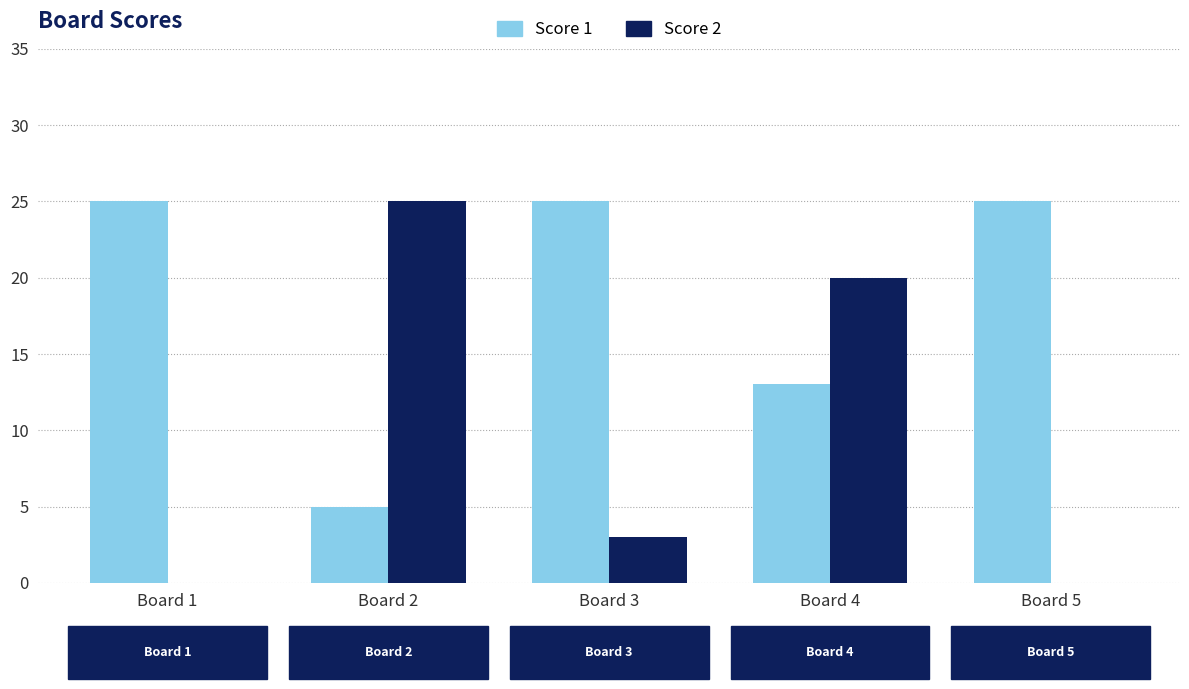

True or false: Score 2 has a value of 0 at Board 1.

True